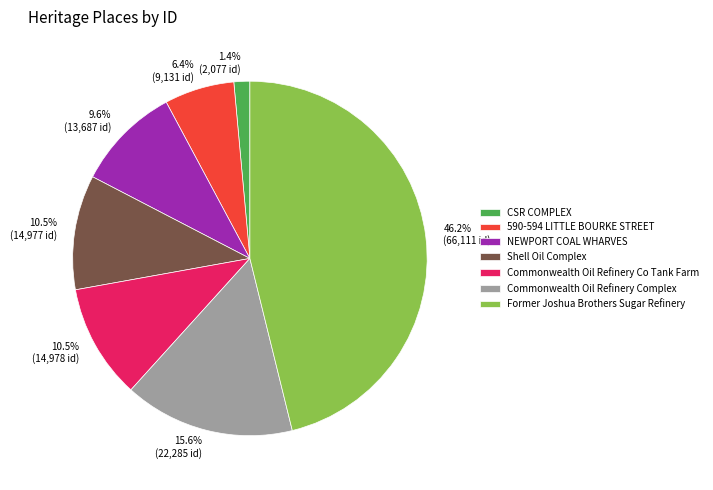

How many segments does this pie chart have?

7